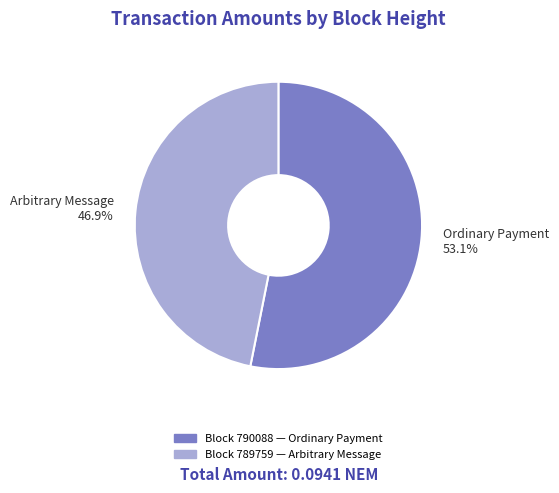

To the nearest percent, what is the difference between the largest and smallest slice percentages?

6%